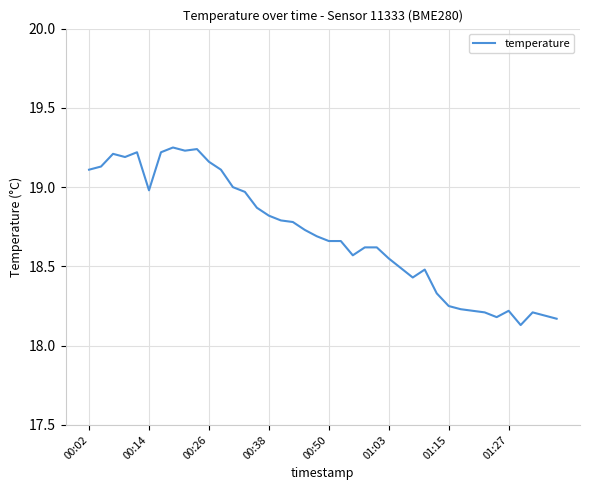

How many lines are shown in the chart?

1